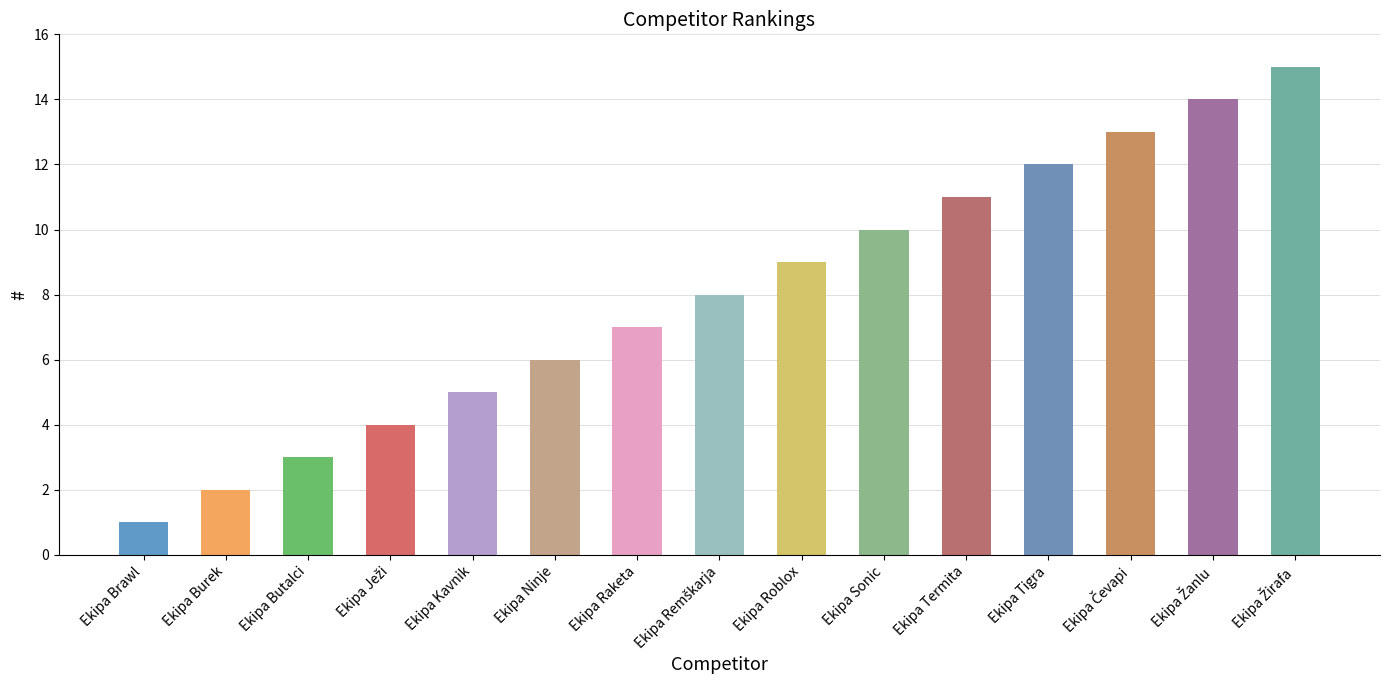

Reading left to right, transcribe all the data shown in this chart.

1	2	3	4	5	6	7	8	9	10	11	12	13	14	15